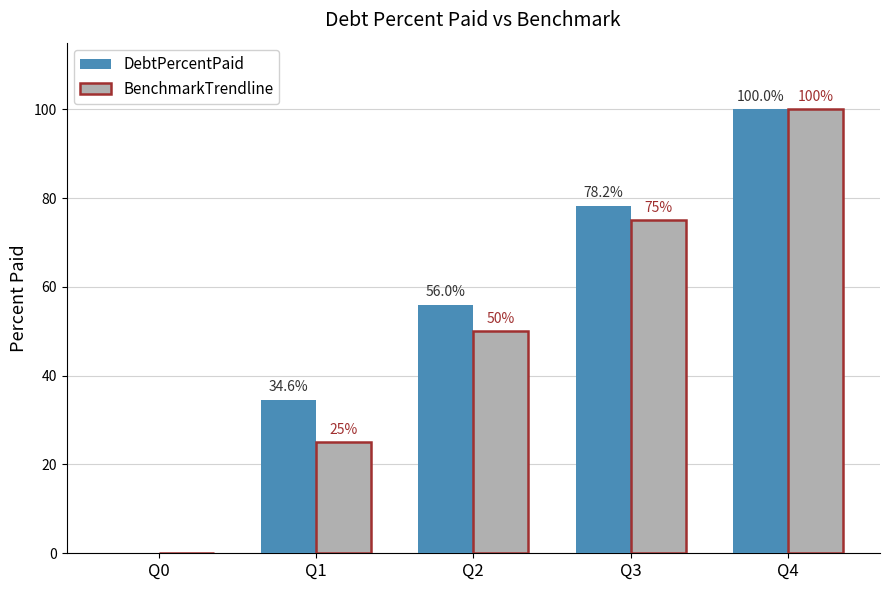

Which series changed the most between Q1 and Q3?

BenchmarkTrendline